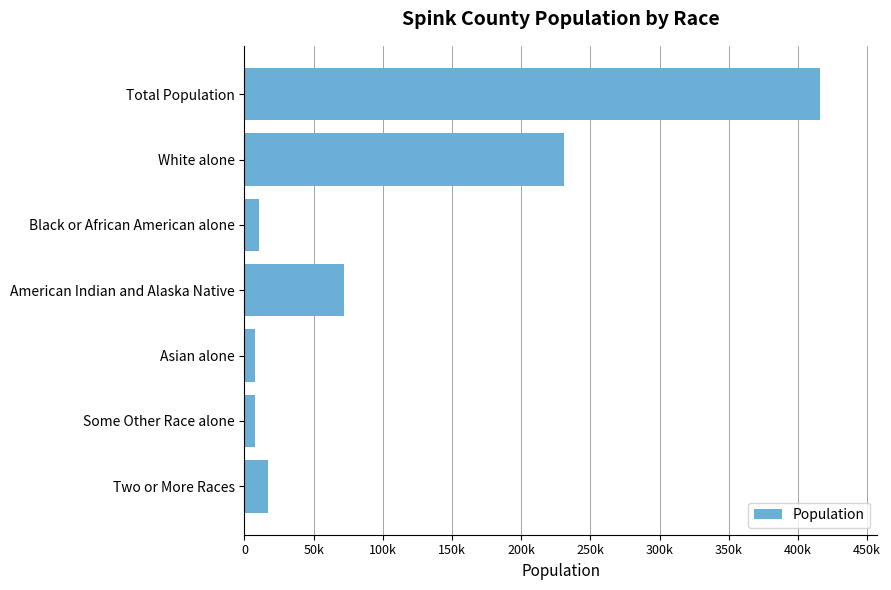

What is the difference between the maximum and minimum values?

408337